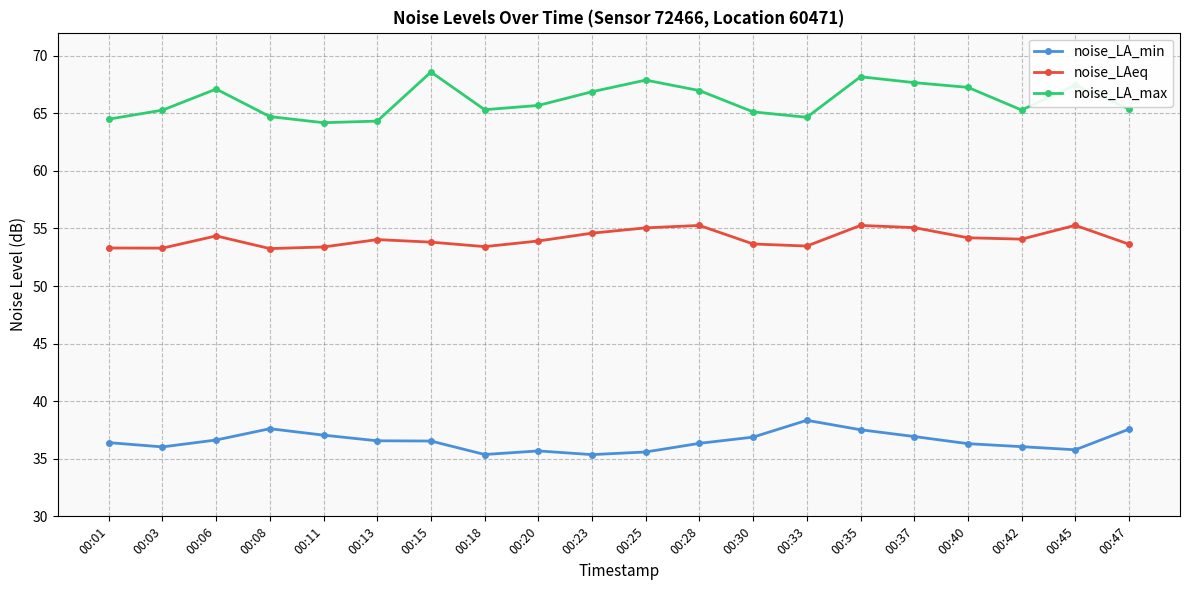

Read the noise_LA_max value at 00:13.

64.3